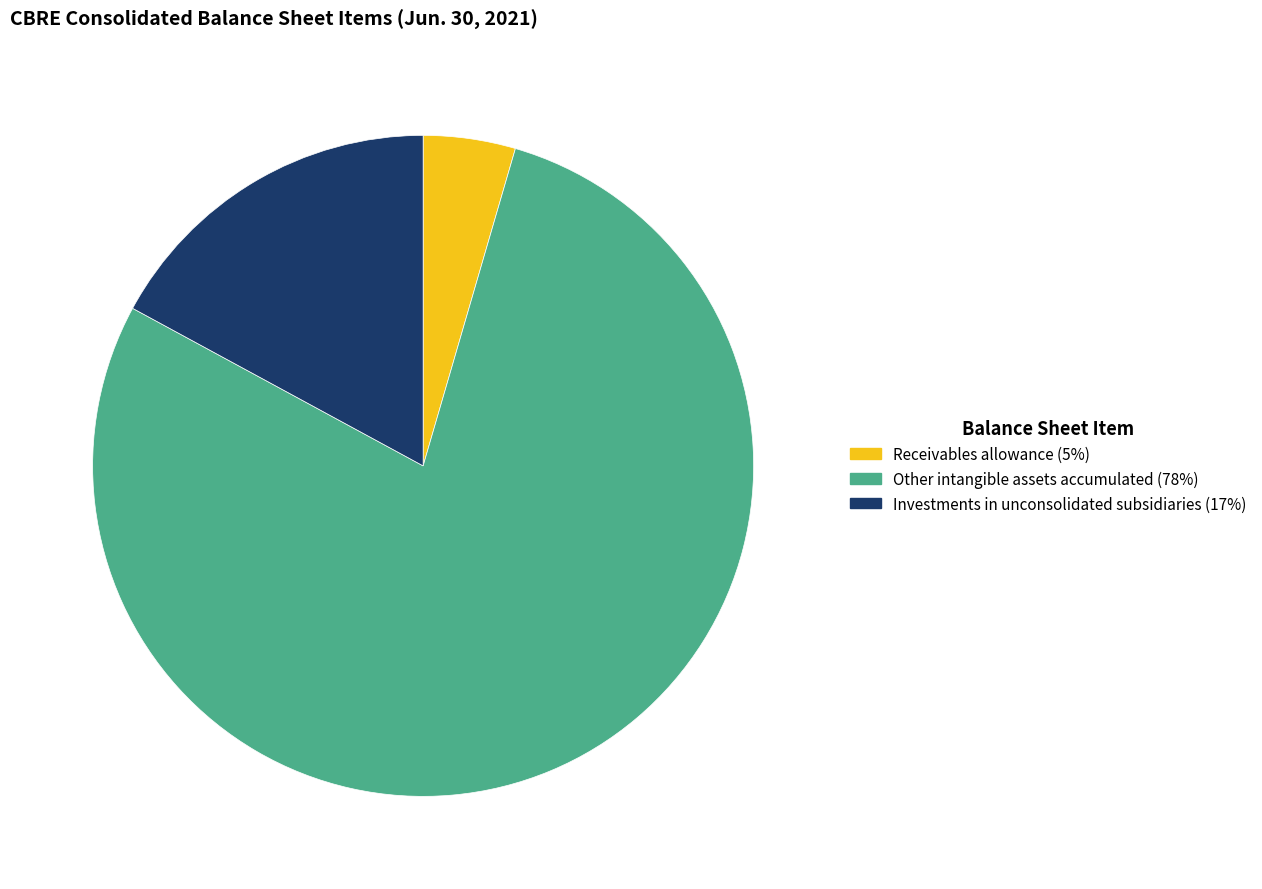

Which has a higher value, Investments in unconsolidated subsidiaries or Receivables allowance?

Investments in unconsolidated subsidiaries